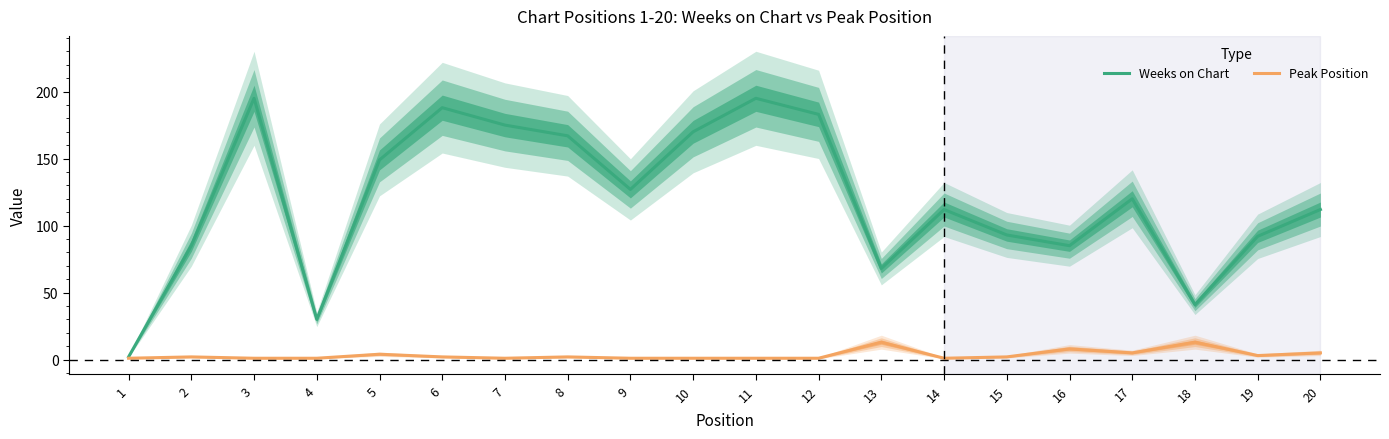

How many lines are shown in the chart?

2